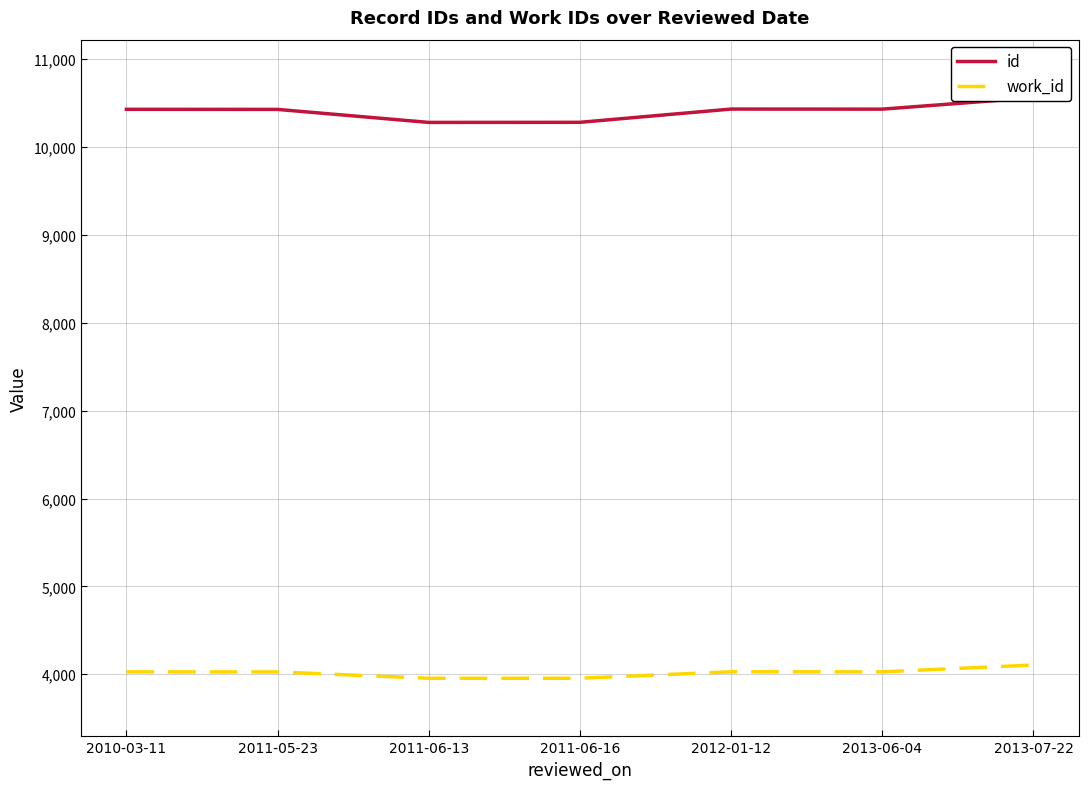

Which category has the highest value across all series?

2013-07-22